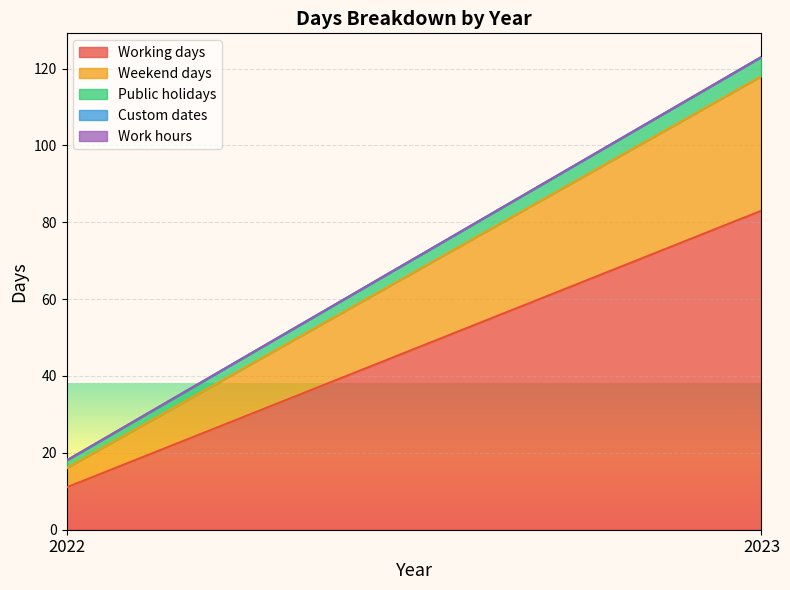

Is the value of Public holidays at 2022 greater than the value of Working days at 2023?

No